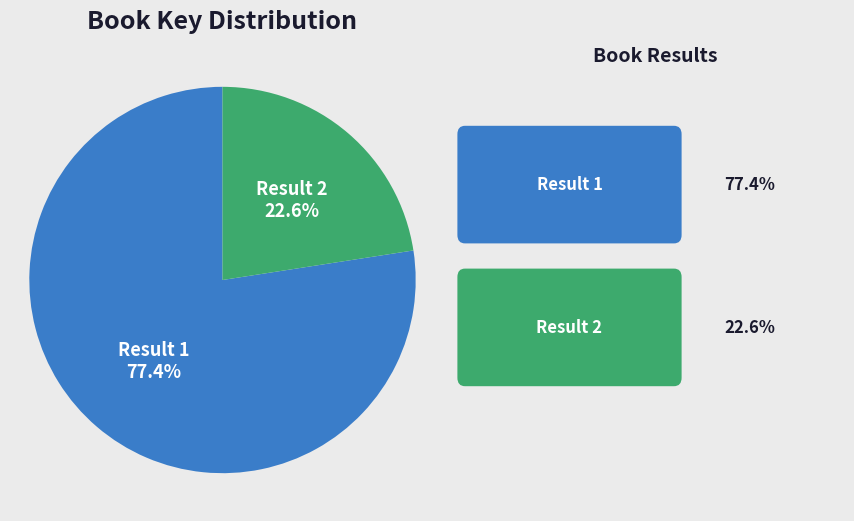

How many slices are in this pie chart?

2